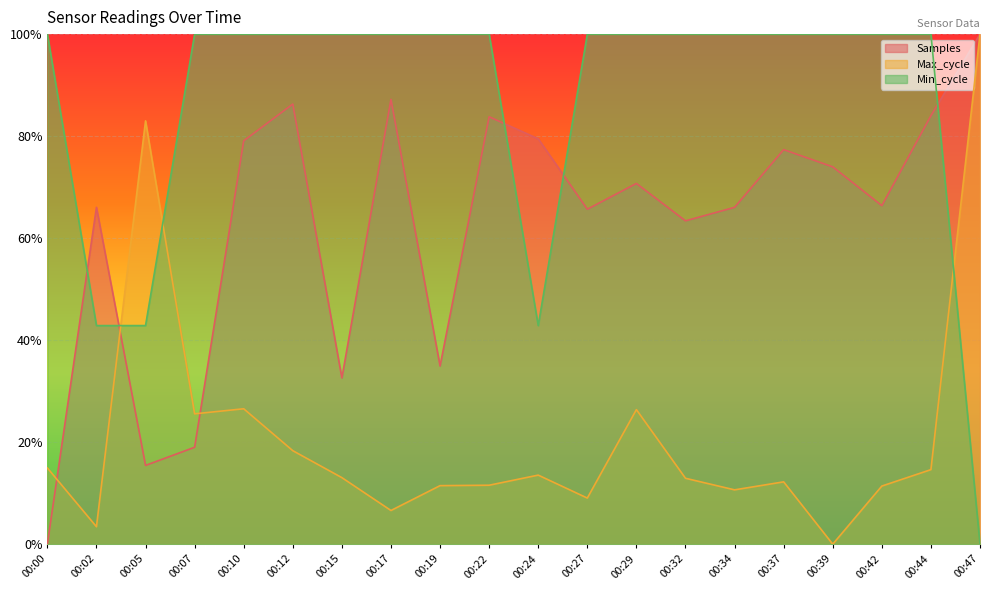

Rank the series at 00:00 from highest to lowest value.

Min_cycle, Max_cycle, Samples